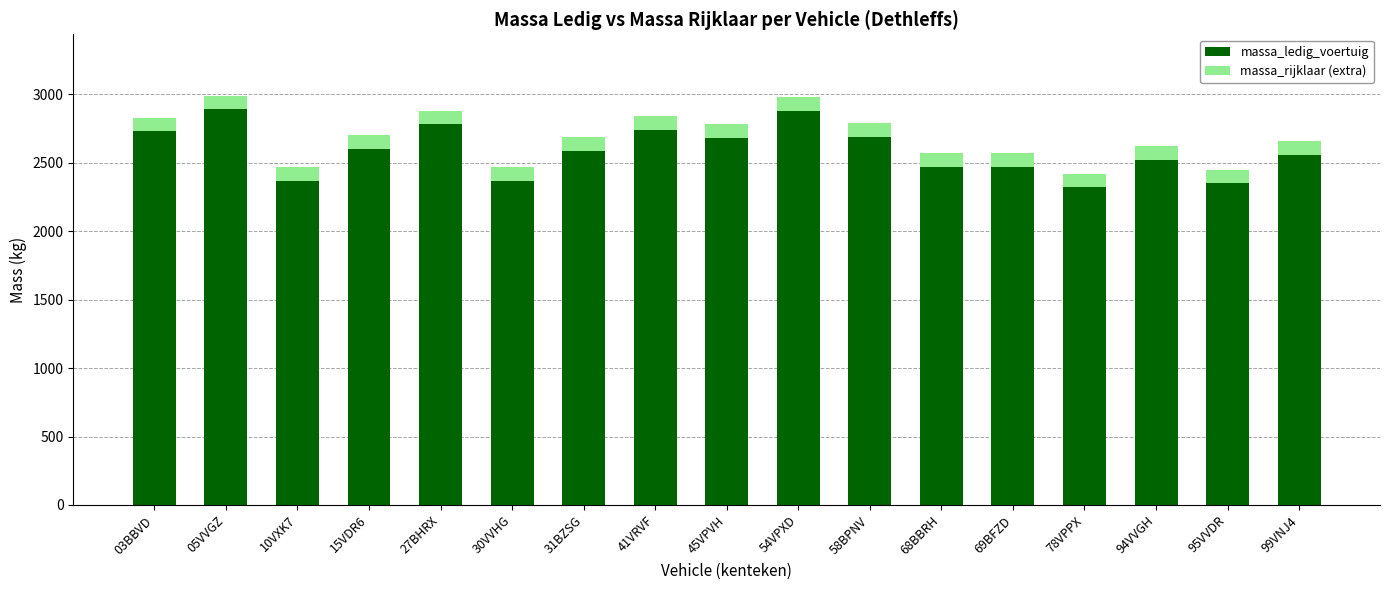

What is the total value across all series at 10VXK7?

2470